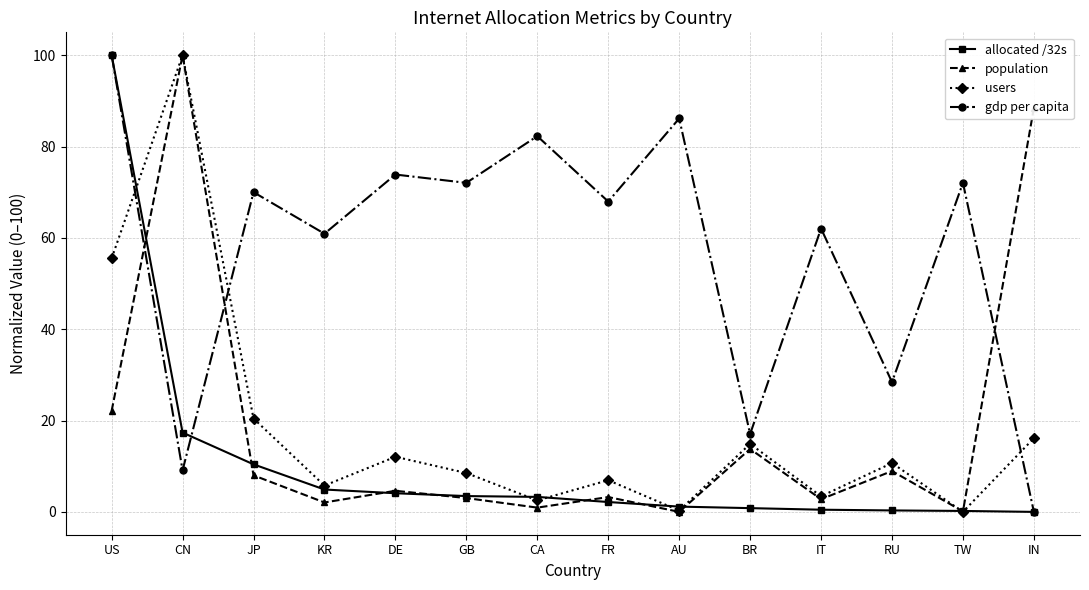

How many positive values does the gdp per capita series have?

13